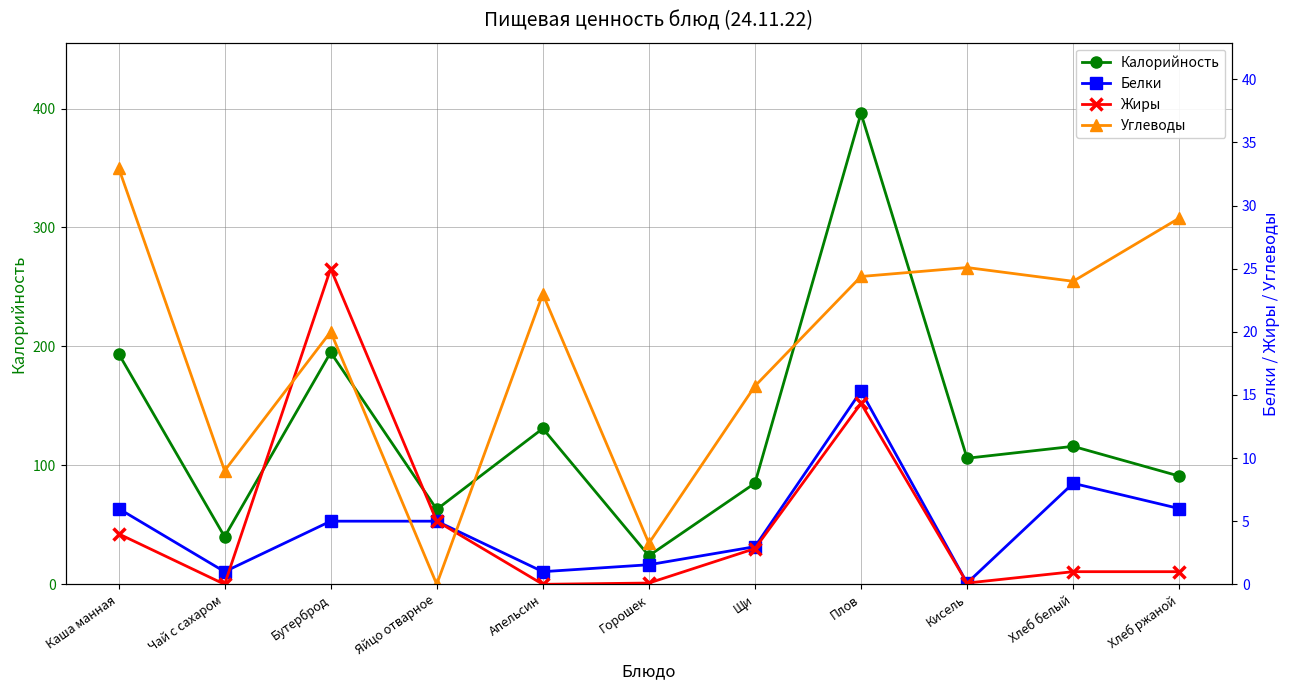

What is the sum of the Жиры values at Плов and Щи?

17.2